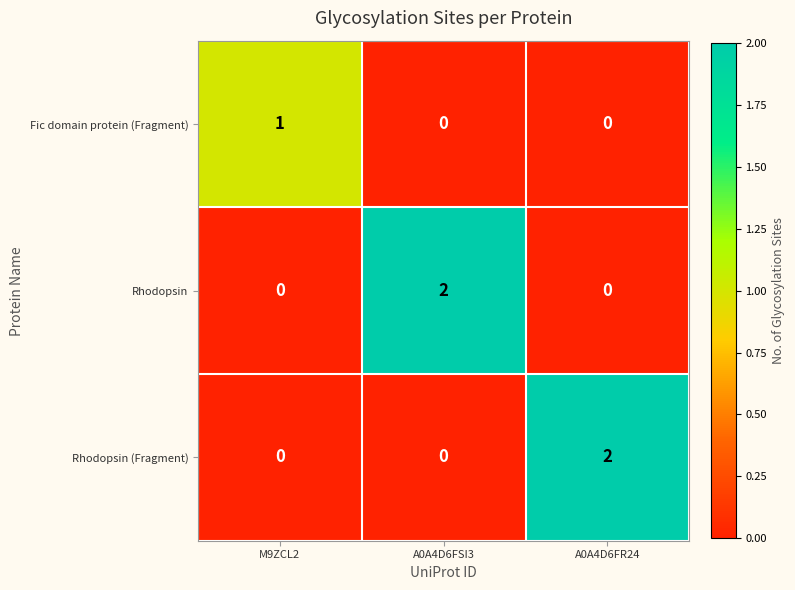

Which series changed the most between M9ZCL2 and A0A4D6FSI3?

Rhodopsin